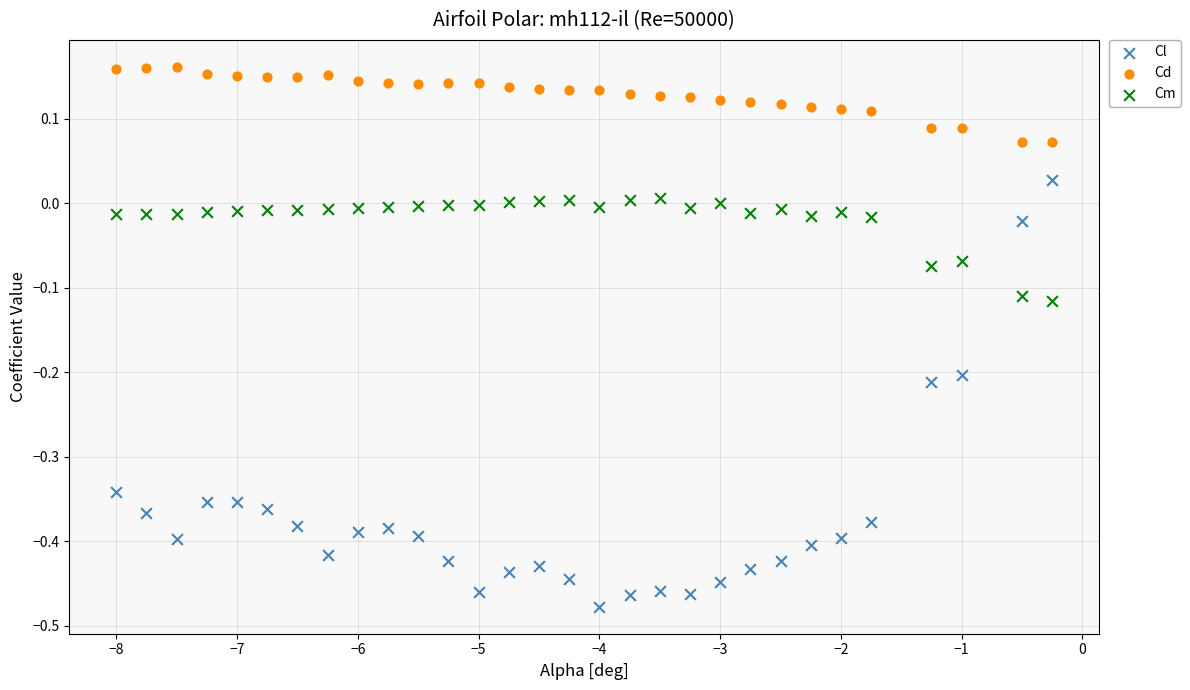

Which series has the widest spread of Y values?

Cl